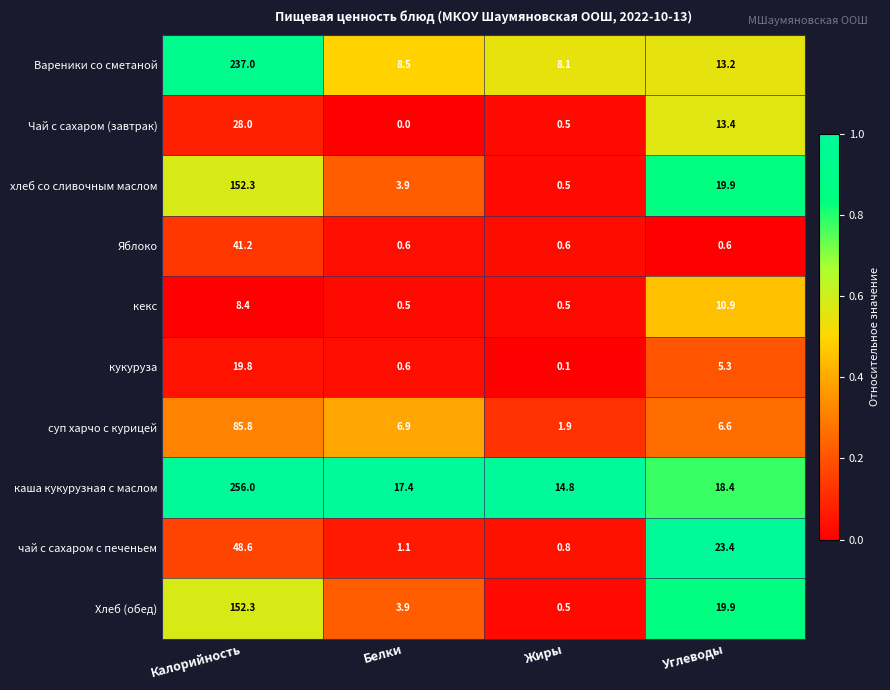

What is the difference between the каша кукурузная с маслом values at Жиры and Углеводы?

3.6